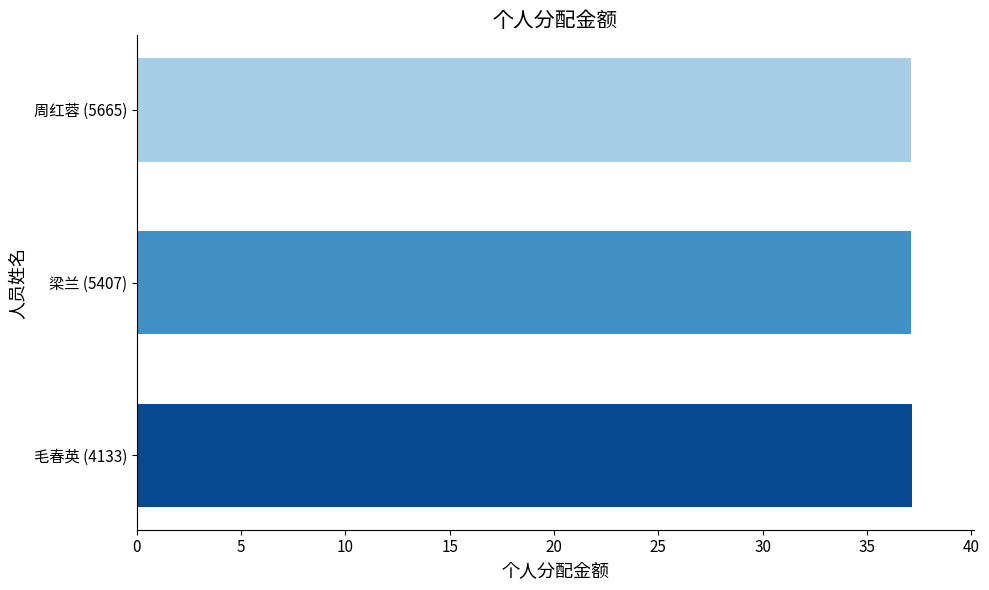

Does the chart contain stacked bars?

No